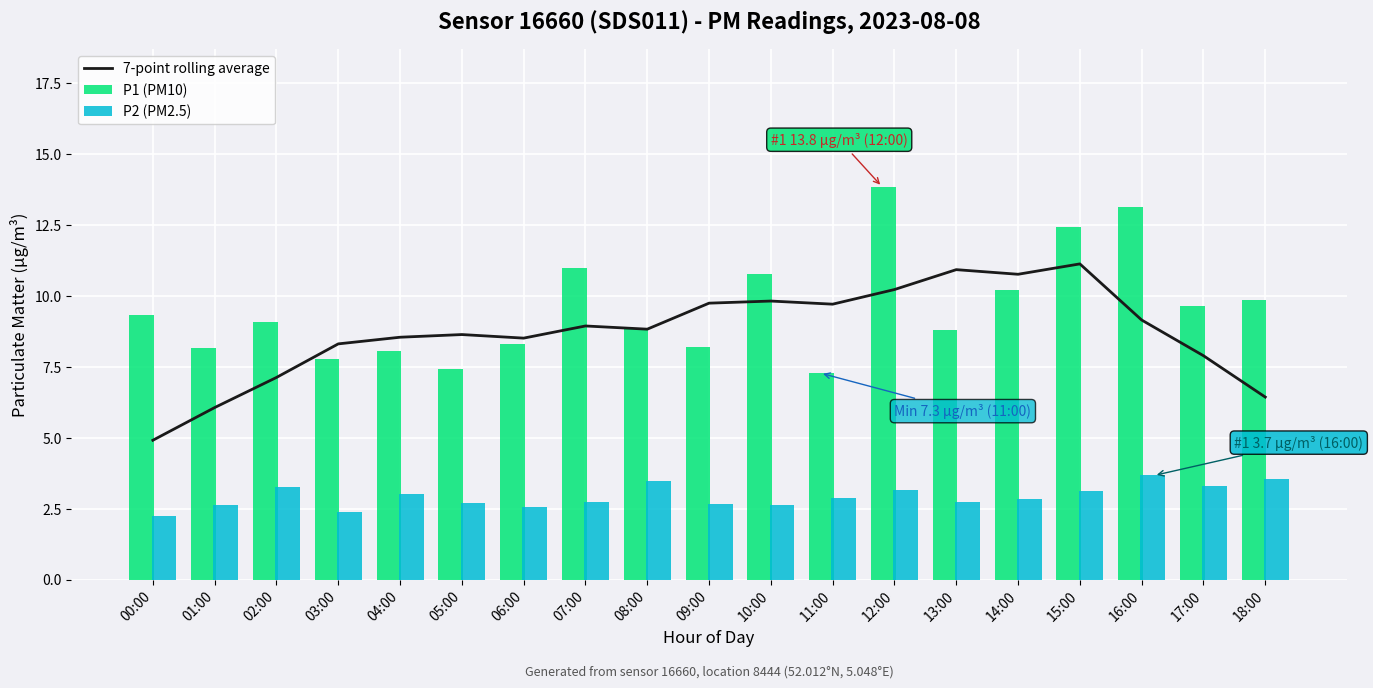

True or false: 7-point rolling average has a value of 4.9 at 00:00.

True